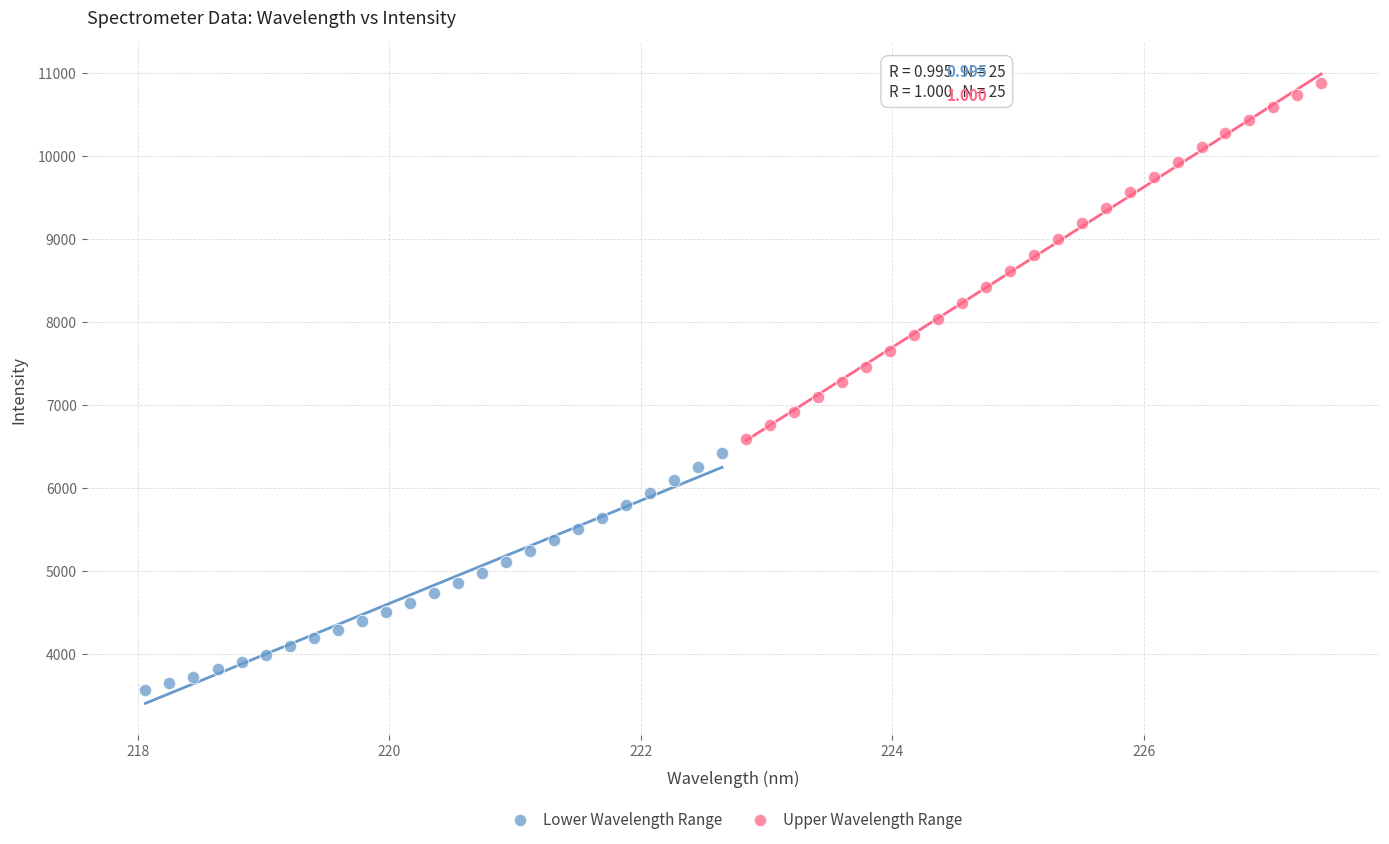

Which series reaches the maximum Y coordinate?

Upper Wavelength Range